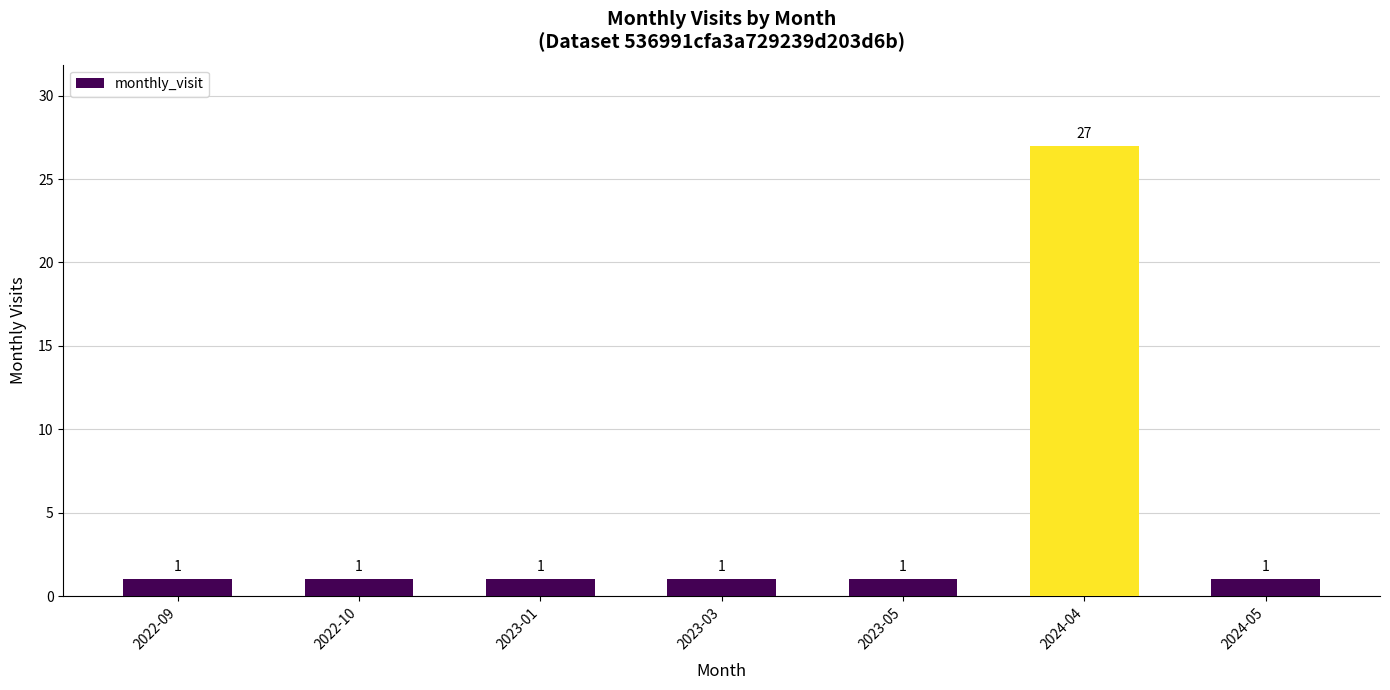

What is the difference between the maximum and minimum values?

26